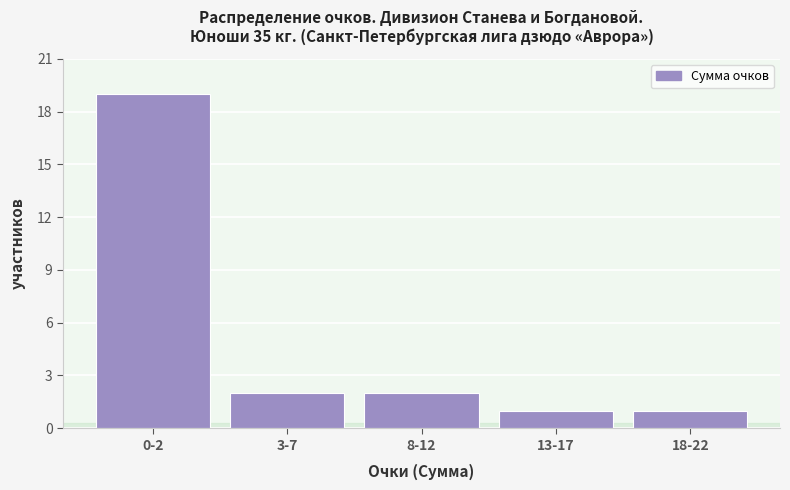

Reading right to left, transcribe all the data shown in this chart.

1	1	2	2	19